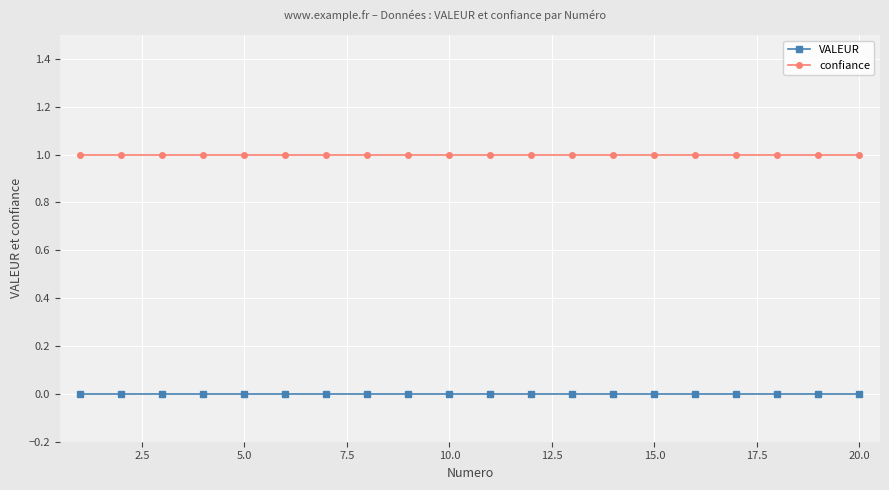

What is the value of the confiance point at the 14th from the left?

1